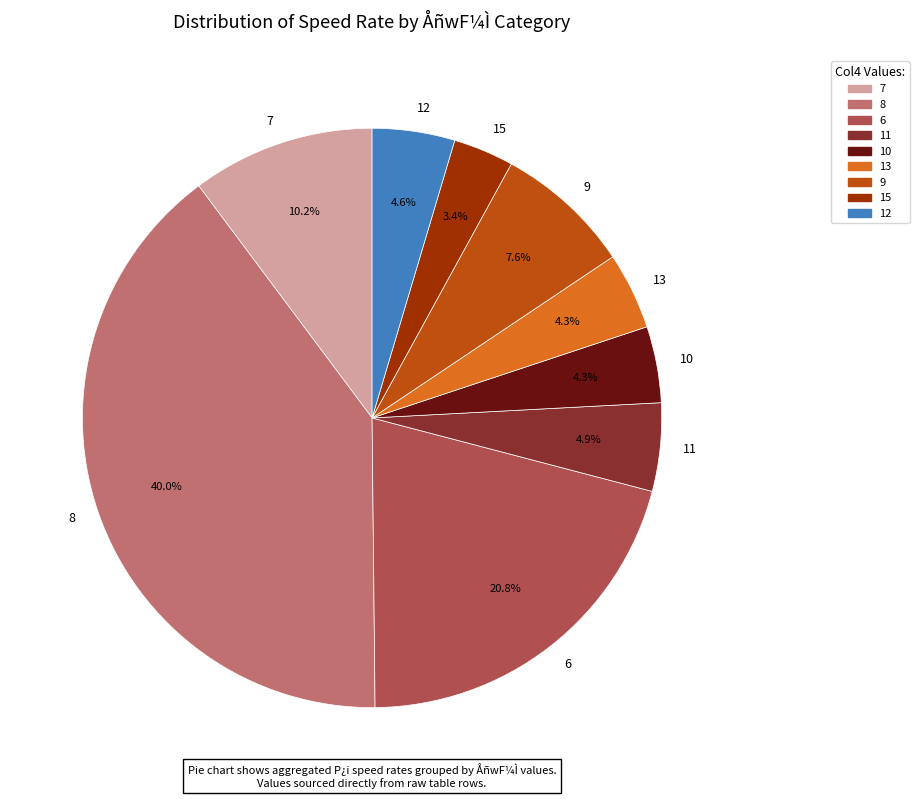

Which slice is the largest?

8